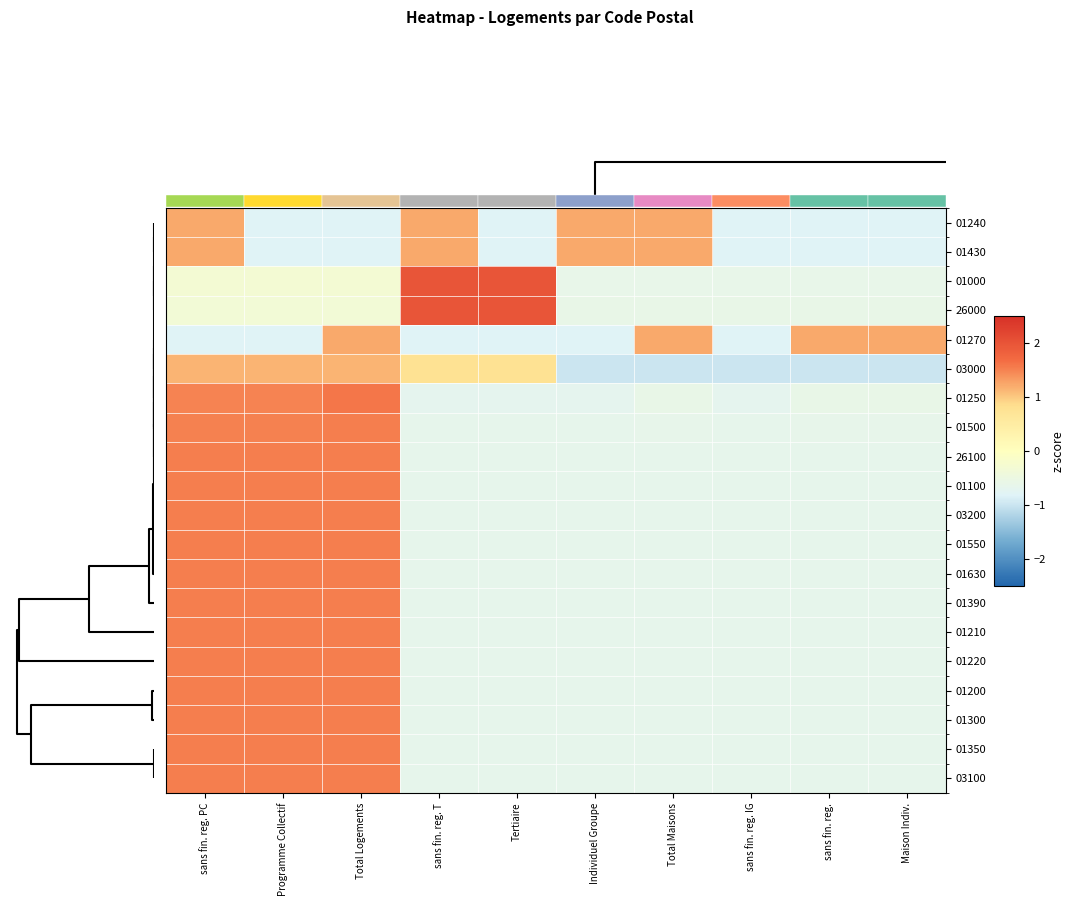

The value of 01350 at sans fin. reg. IG is -0.7. True or false?

True